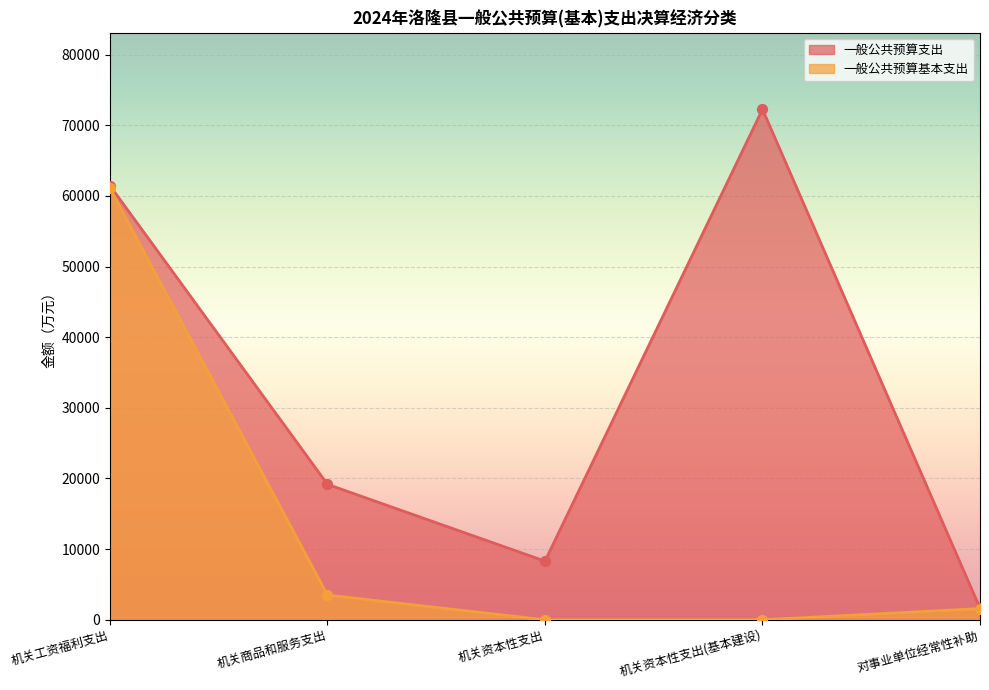

Is the value of 一般公共预算支出 at 对事业单位经常性补助 greater than the value of 一般公共预算基本支出 at 机关资本性支出?

Yes